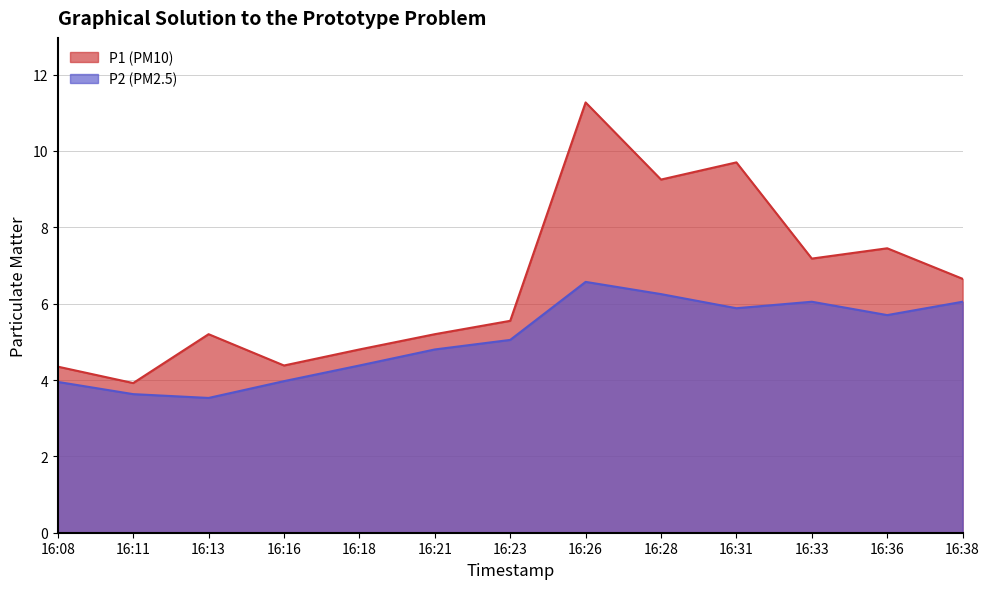

What is the value of the P1 point at the 10th from the left?

9.7